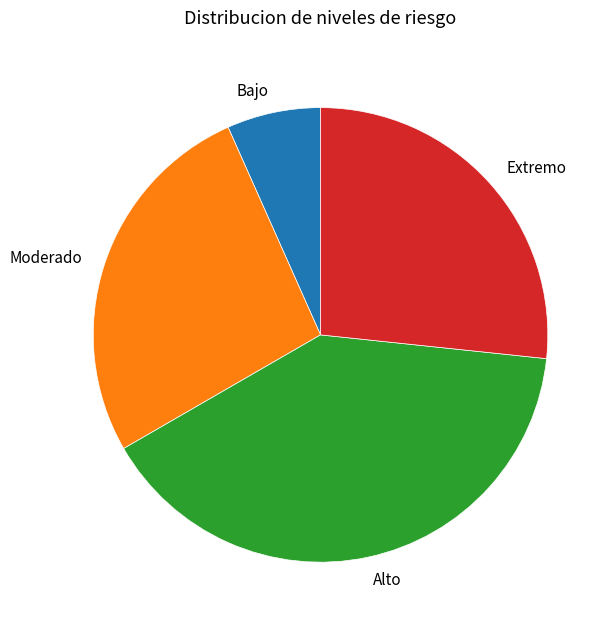

Is Moderado the majority of the pie?

No